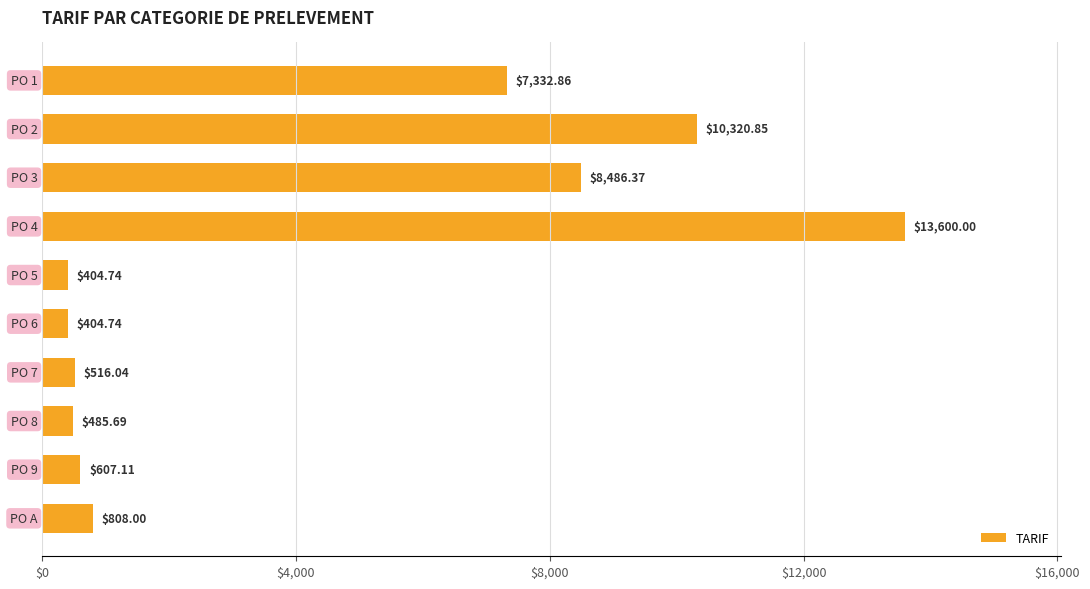

What is the sum of all values?

42966.4